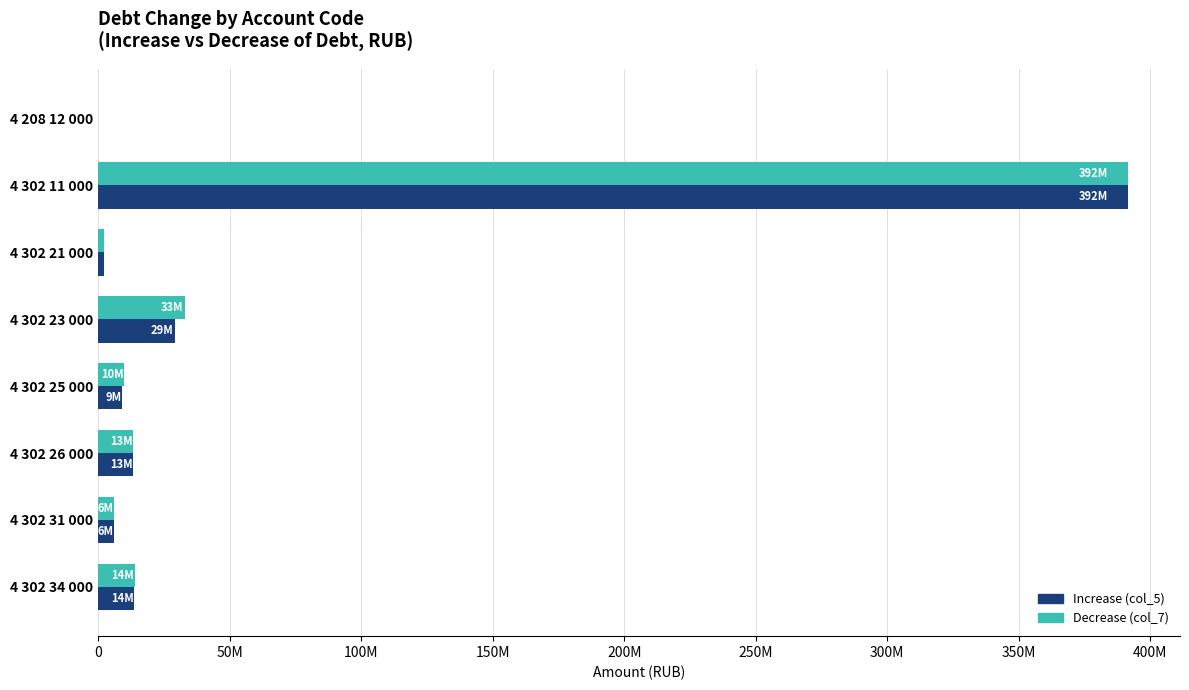

What is the value of the Increase (col_5) bar at the 5th from the left?

9035738.6